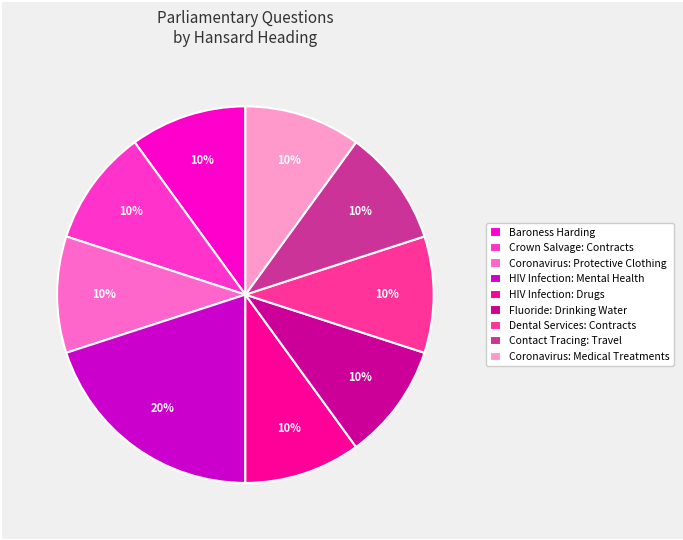

Is Crown Salvage: Contracts the majority of the pie?

No